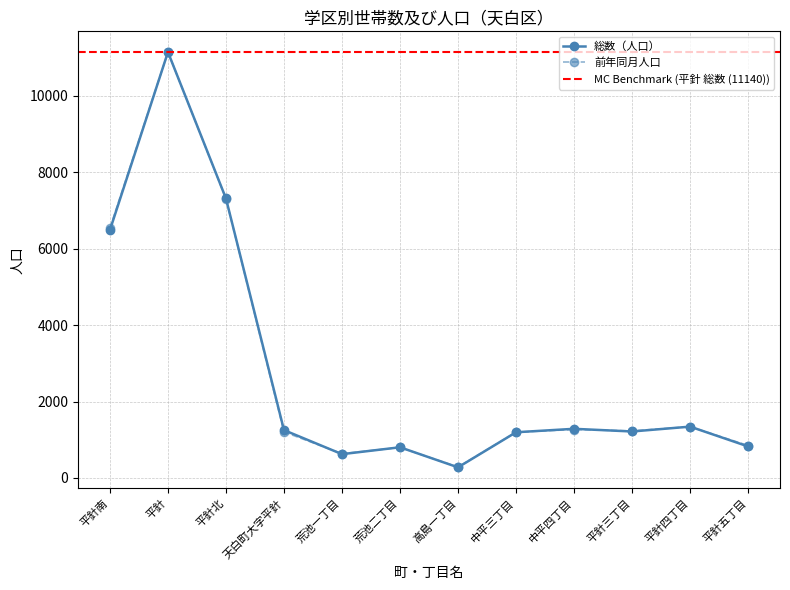

How many data points in 総数（人口） are less than 1252?

6